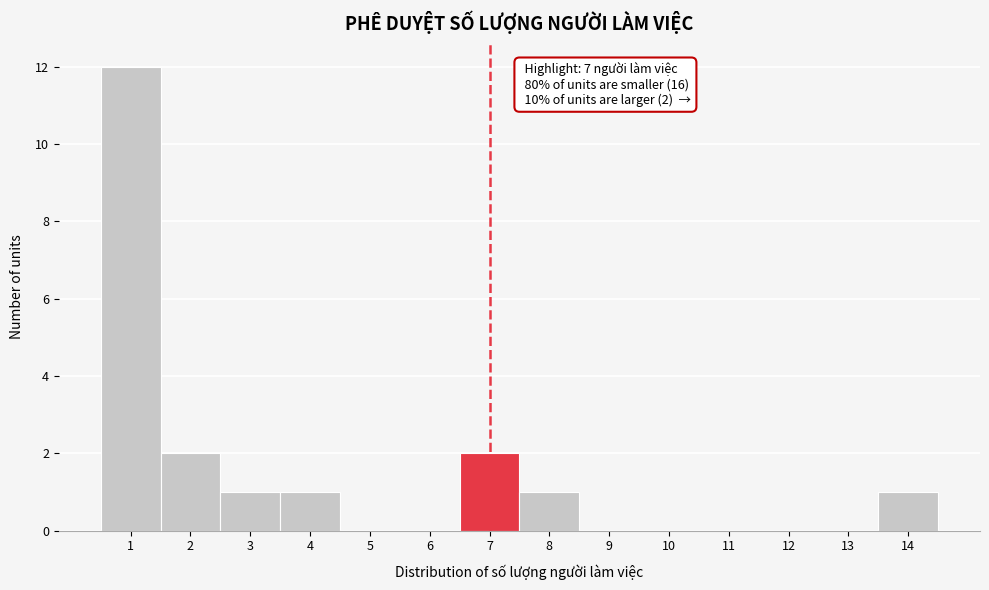

Over which range of the x-axis is the bar tallest?

0.5 to 1.5